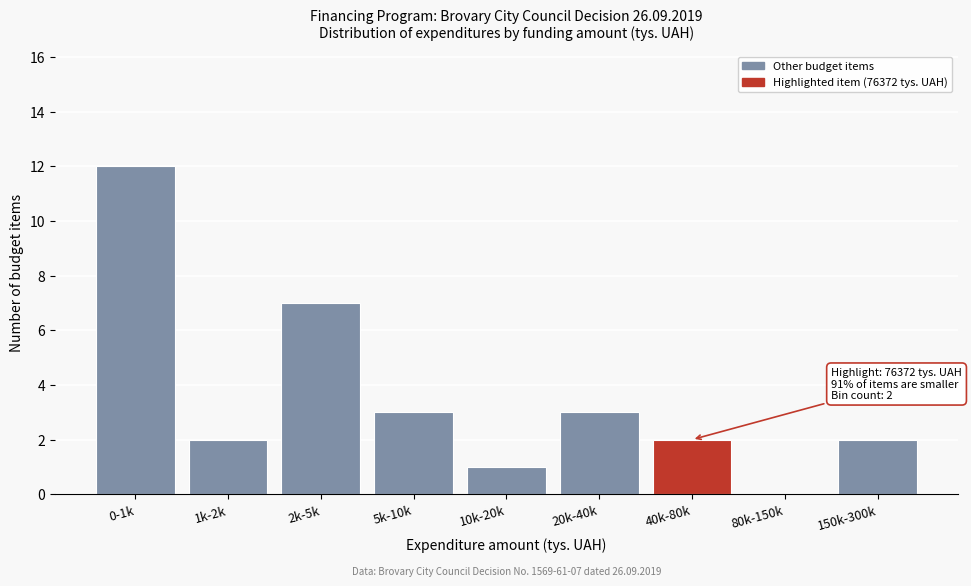

Reading left to right, transcribe all the data shown in this chart.

0-1k=12	1k-2k=2	2k-5k=7	5k-10k=3	10k-20k=1	20k-40k=3	40k-80k=2	80k-150k=0	150k-300k=2